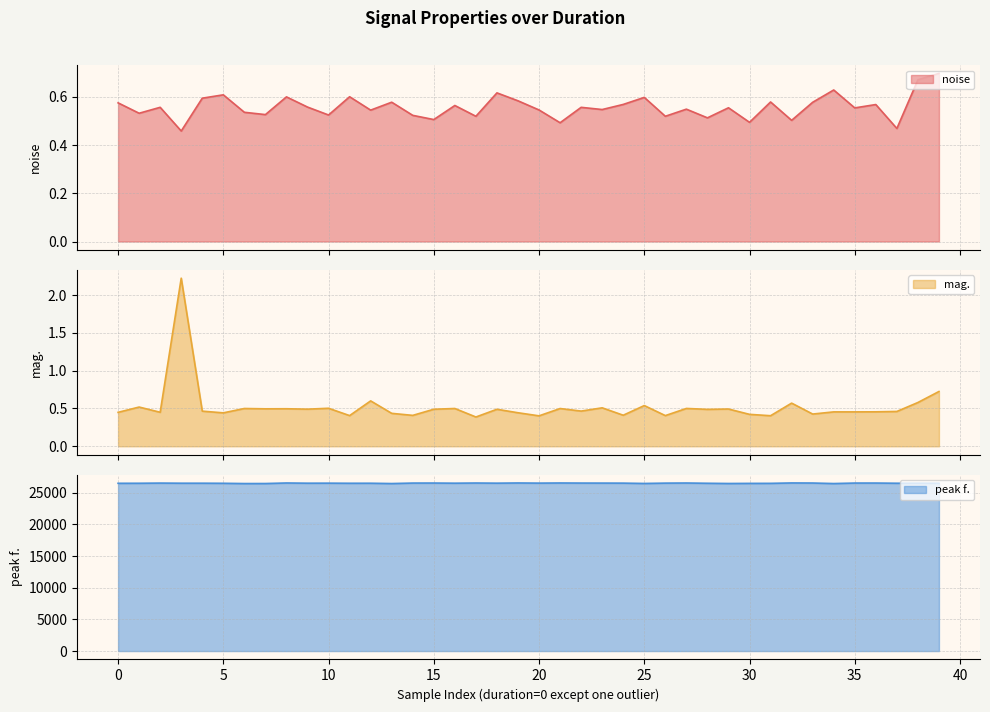

How many lines are shown in the chart?

3